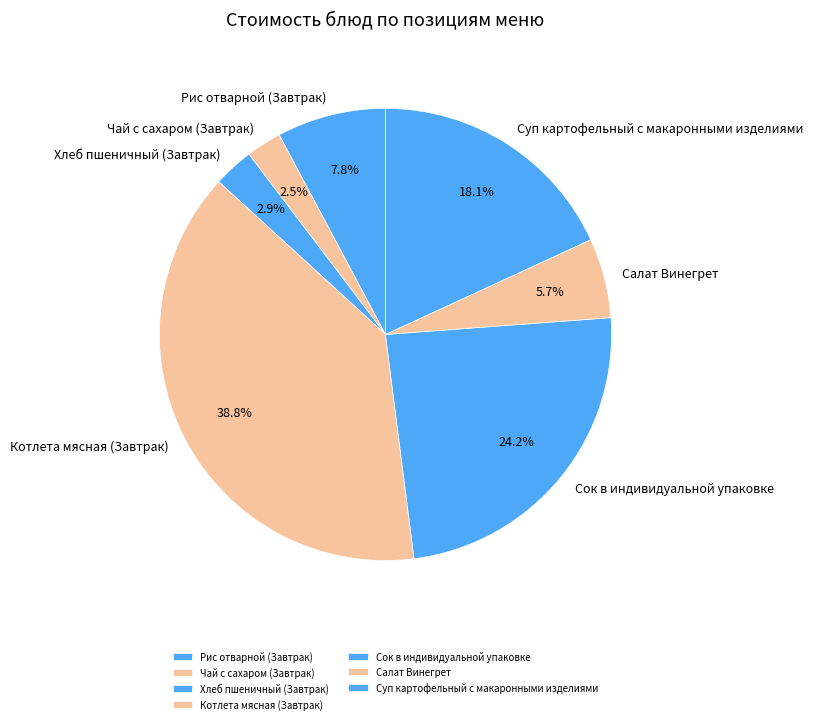

Does Хлеб пшеничный (Завтрак) represent more than half of the total?

No